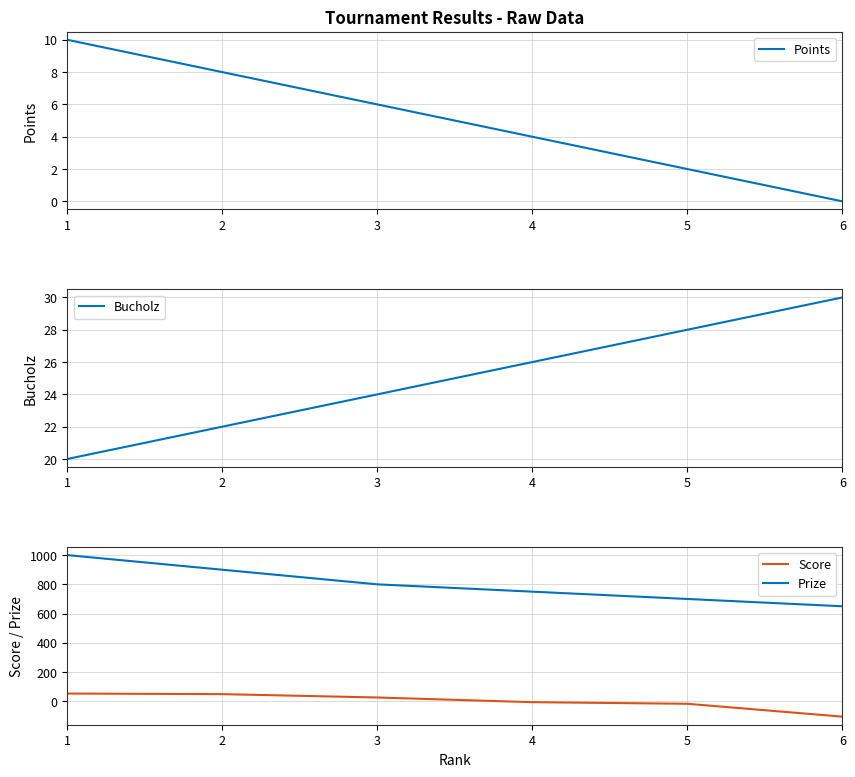

What is the total value across all series at 3?

856